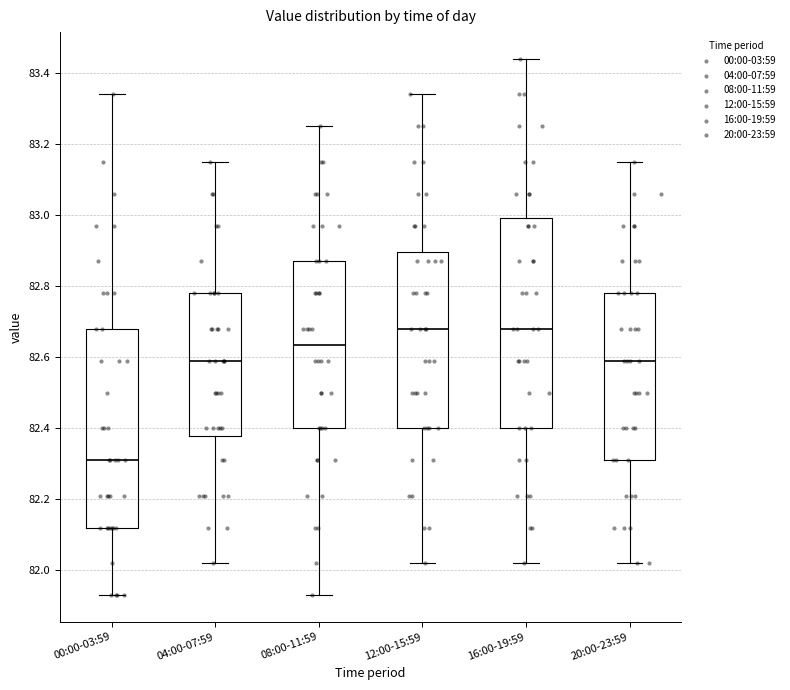

Reading left to right, read every box against the y-axis: the position of its median line, the range the box covers, and the ends of its whiskers. The values are not printed on the chart, so give them approximately, as read against the axis.

00:00-03:59: median 82.32, box 82.12 to 82.68, whiskers 81.94 to 83.34
04:00-07:59: median 82.60, box 82.38 to 82.78, whiskers 82.02 to 83.16
08:00-11:59: median 82.64, box 82.40 to 82.88, whiskers 81.94 to 83.26
12:00-15:59: median 82.68, box 82.40 to 82.90, whiskers 82.02 to 83.34
16:00-19:59: median 82.68, box 82.40 to 83.00, whiskers 82.02 to 83.44
20:00-23:59: median 82.60, box 82.32 to 82.78, whiskers 82.02 to 83.16